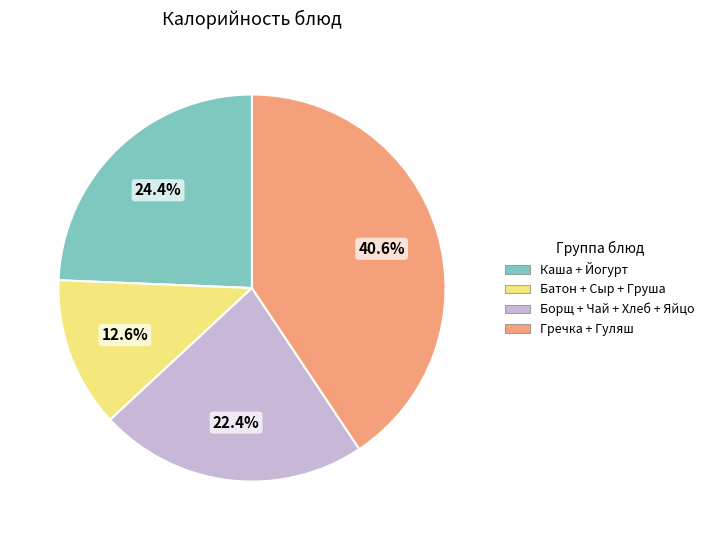

Does any single category account for the majority?

No